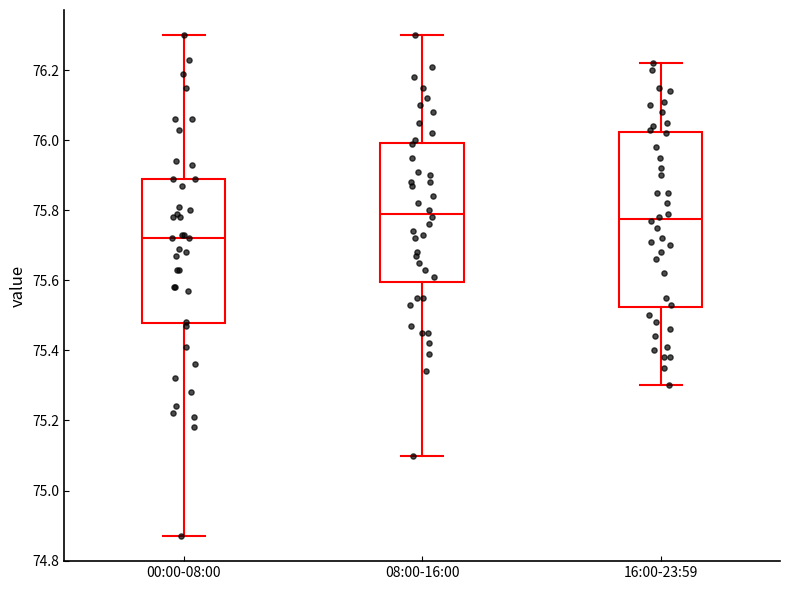

Reading left to right, read every box against the y-axis: the position of its median line, the range the box covers, and the ends of its whiskers. The values are not printed on the chart, so give them approximately, as read against the axis.

00:00-08:00: median 75.72, box 75.48 to 75.90, whiskers 74.88 to 76.30
08:00-16:00: median 75.80, box 75.60 to 76.00, whiskers 75.10 to 76.30
16:00-23:59: median 75.78, box 75.52 to 76.02, whiskers 75.30 to 76.22